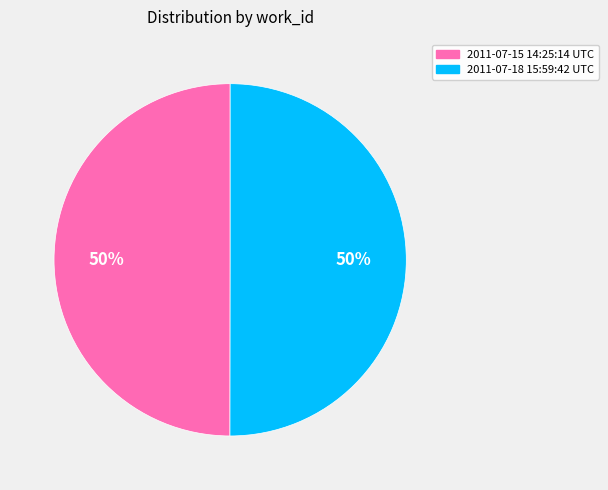

To the nearest percent, what is the combined percentage of 2011-07-15 14:25:14 UTC and 2011-07-18 15:59:42 UTC?

100%